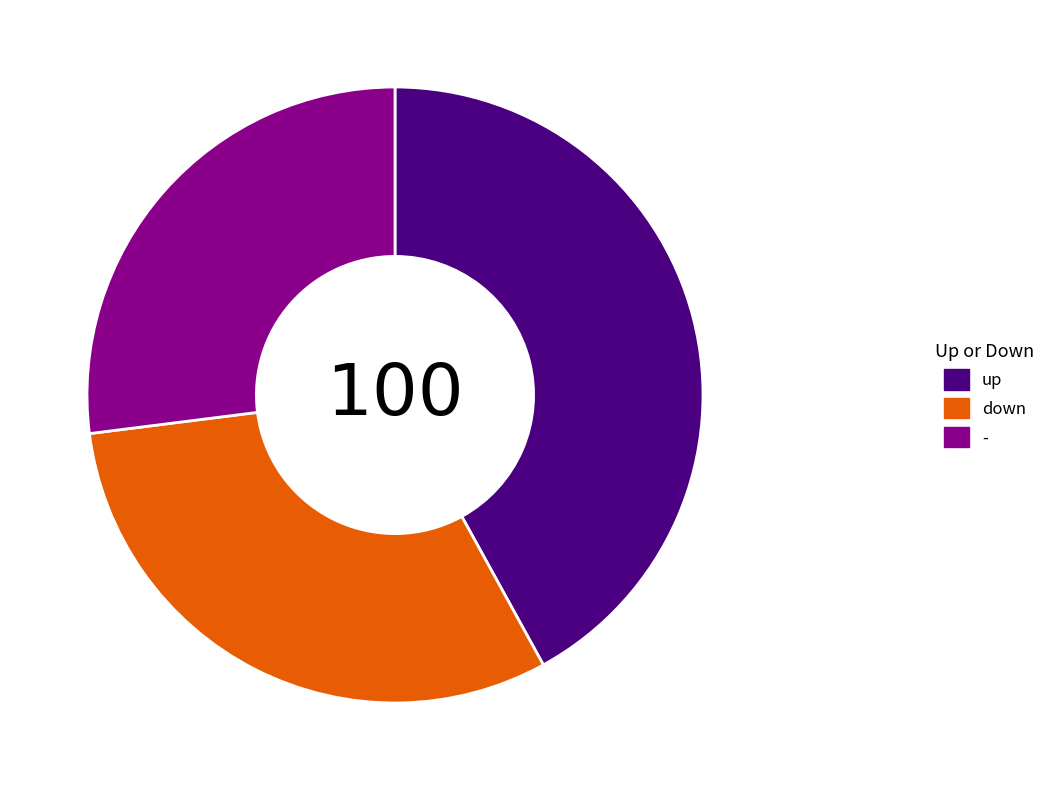

Is the sum of up and - greater than half?

Yes